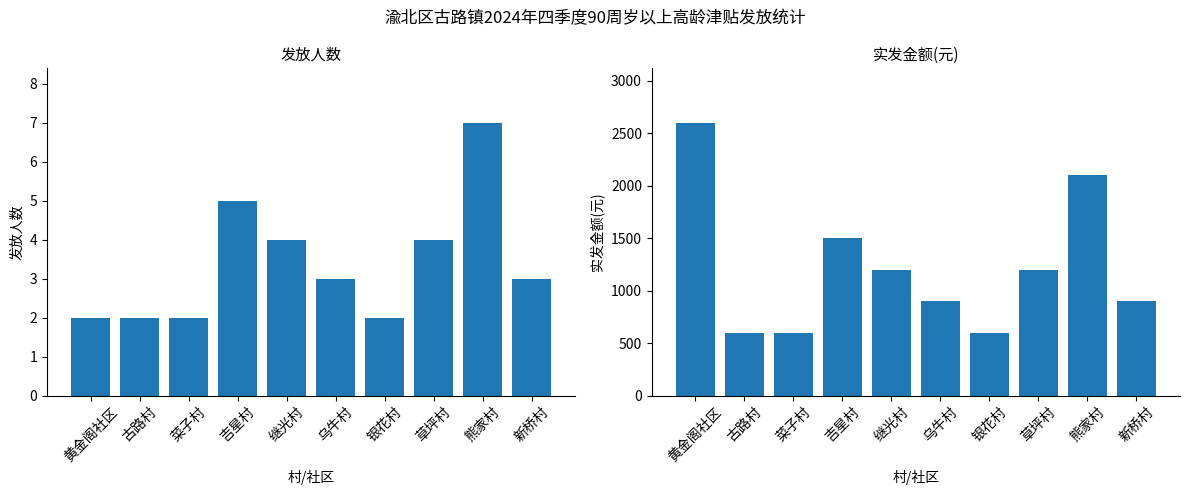

At 新桥村, list the series in order from smallest to largest.

发放人数, 实发金额